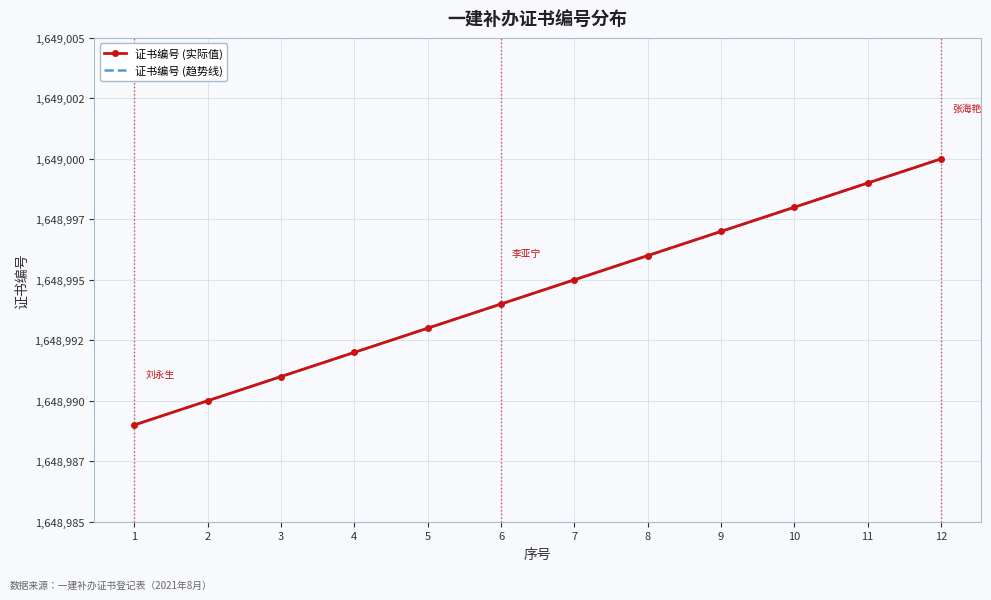

What is the sum of all 证书编号 (趋势线) values?

19787934.0